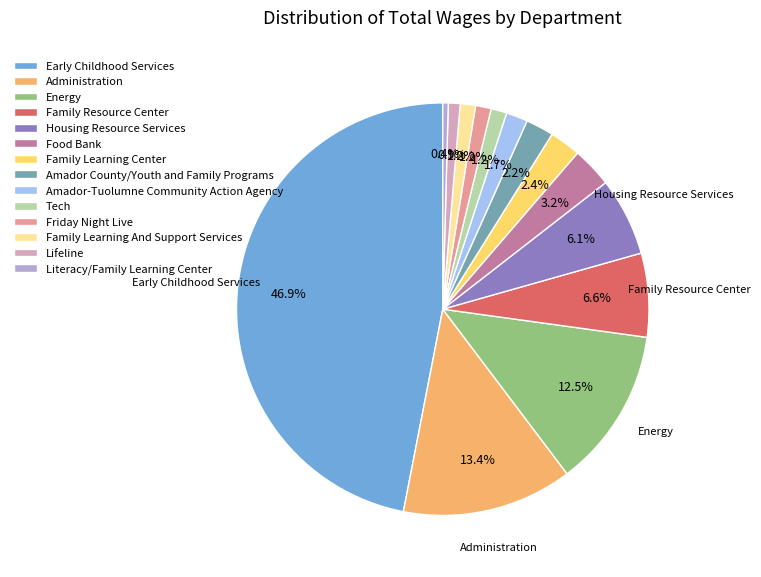

Which has a higher value, Family Learning Center or Lifeline?

Family Learning Center